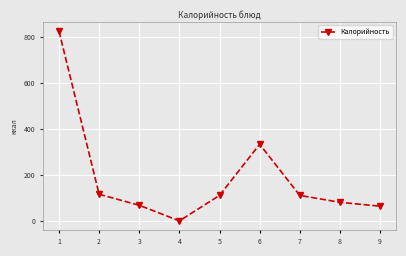

Does the chart have visible grid lines?

Yes